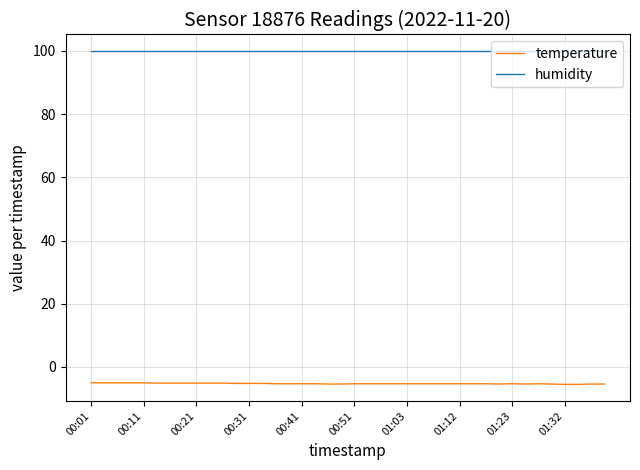

Which series has the largest total across all categories?

humidity